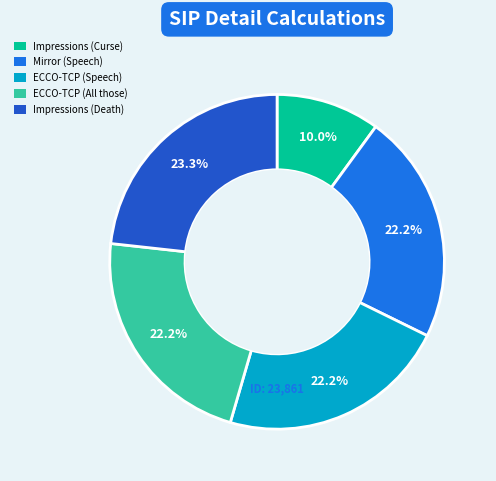

Which has a higher value, Mirror (Speech) or Impressions (Curse)?

Mirror (Speech)